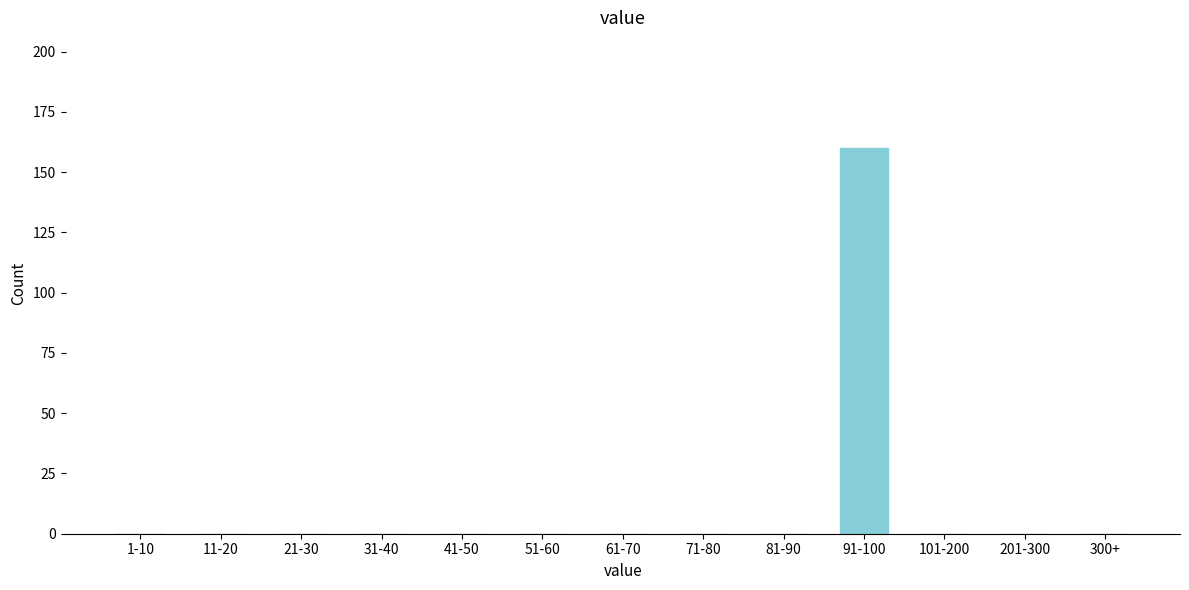

Reading right to left, list all the values displayed in this chart.

300+=0	201-300=0	101-200=0	91-100=160	81-90=0	71-80=0	61-70=0	51-60=0	41-50=0	31-40=0	21-30=0	11-20=0	1-10=0